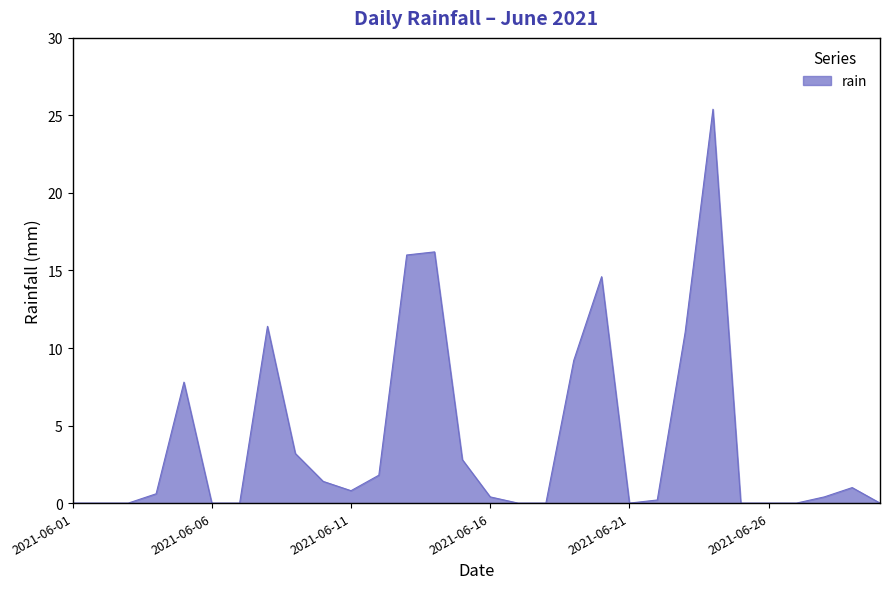

What is the maximum value shown in the chart?

25.4